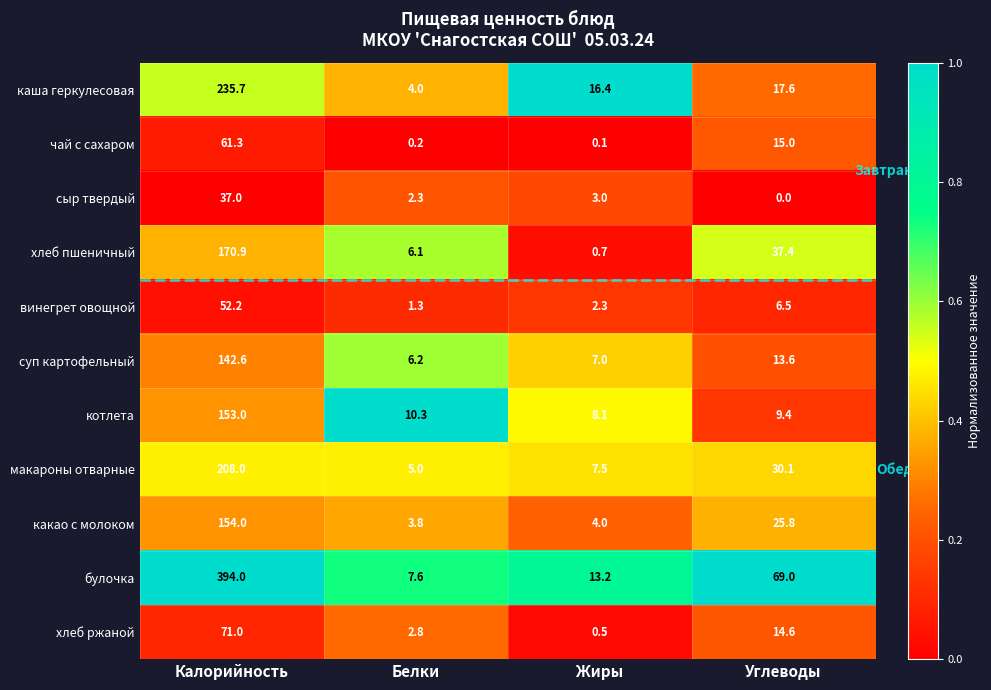

Count the number of data series in this chart.

11